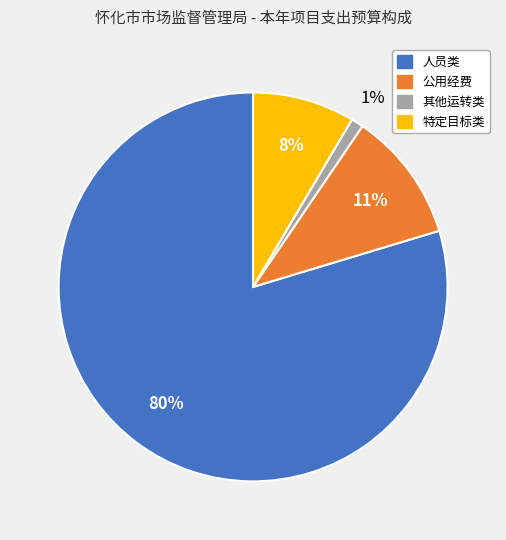

Is it true that 公用经费 is 24% of the pie?

False